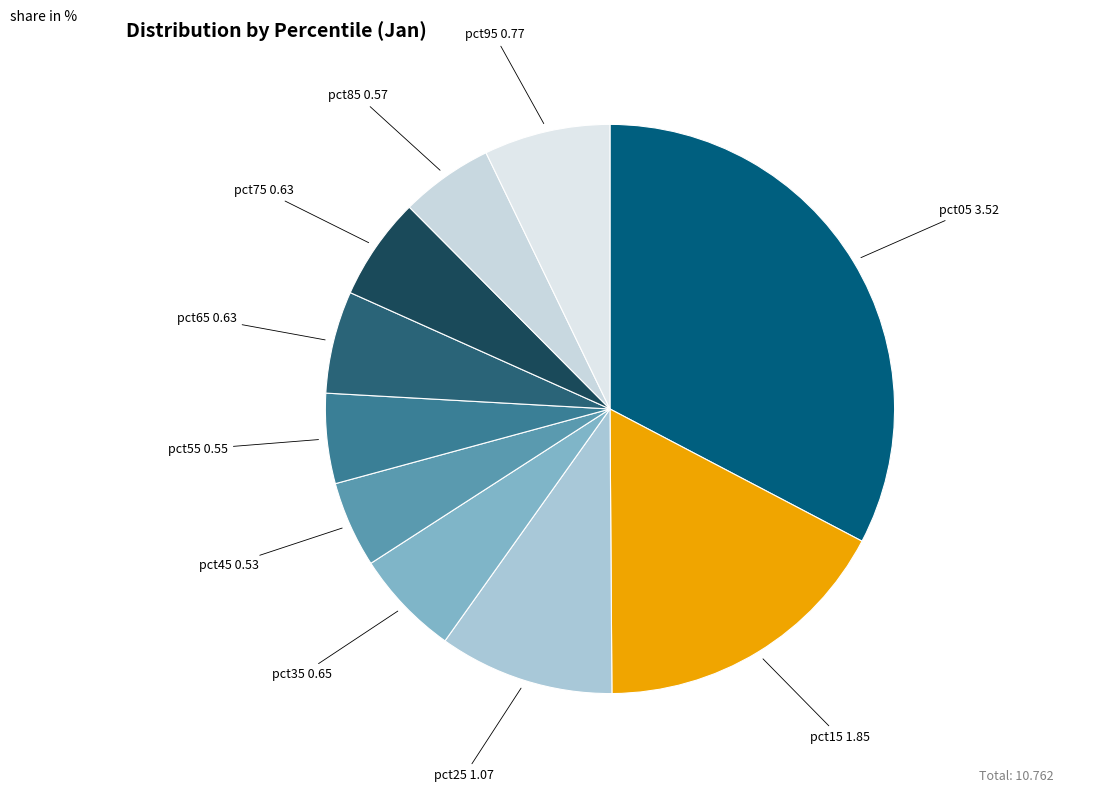

Count the number of slices in the pie.

10